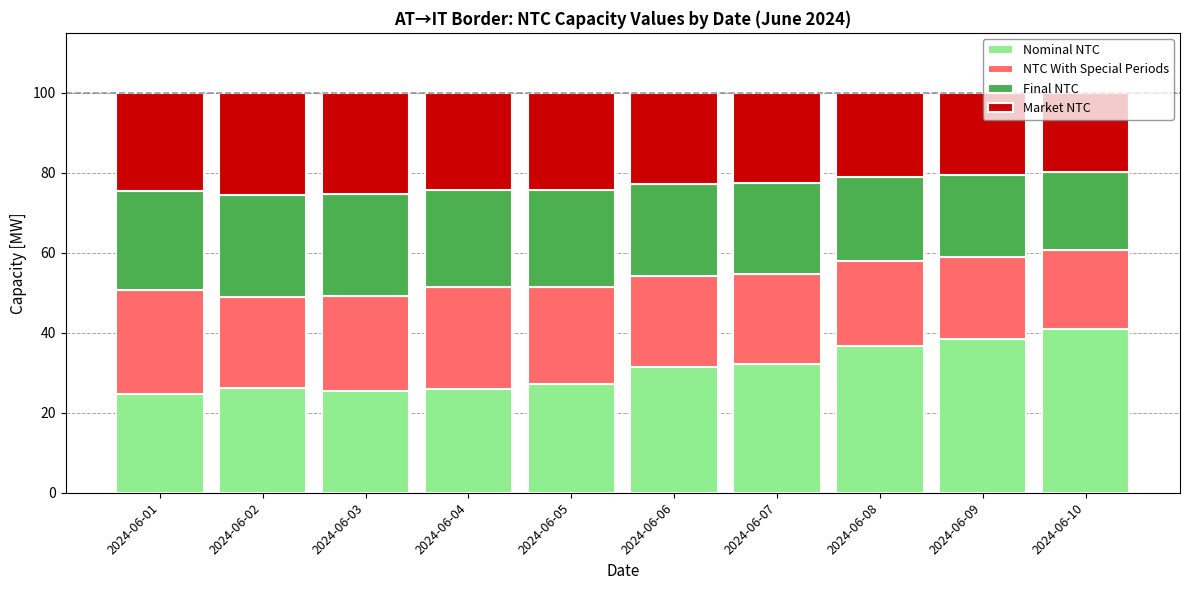

What is the total value across all series at 2024-06-06?

100.0